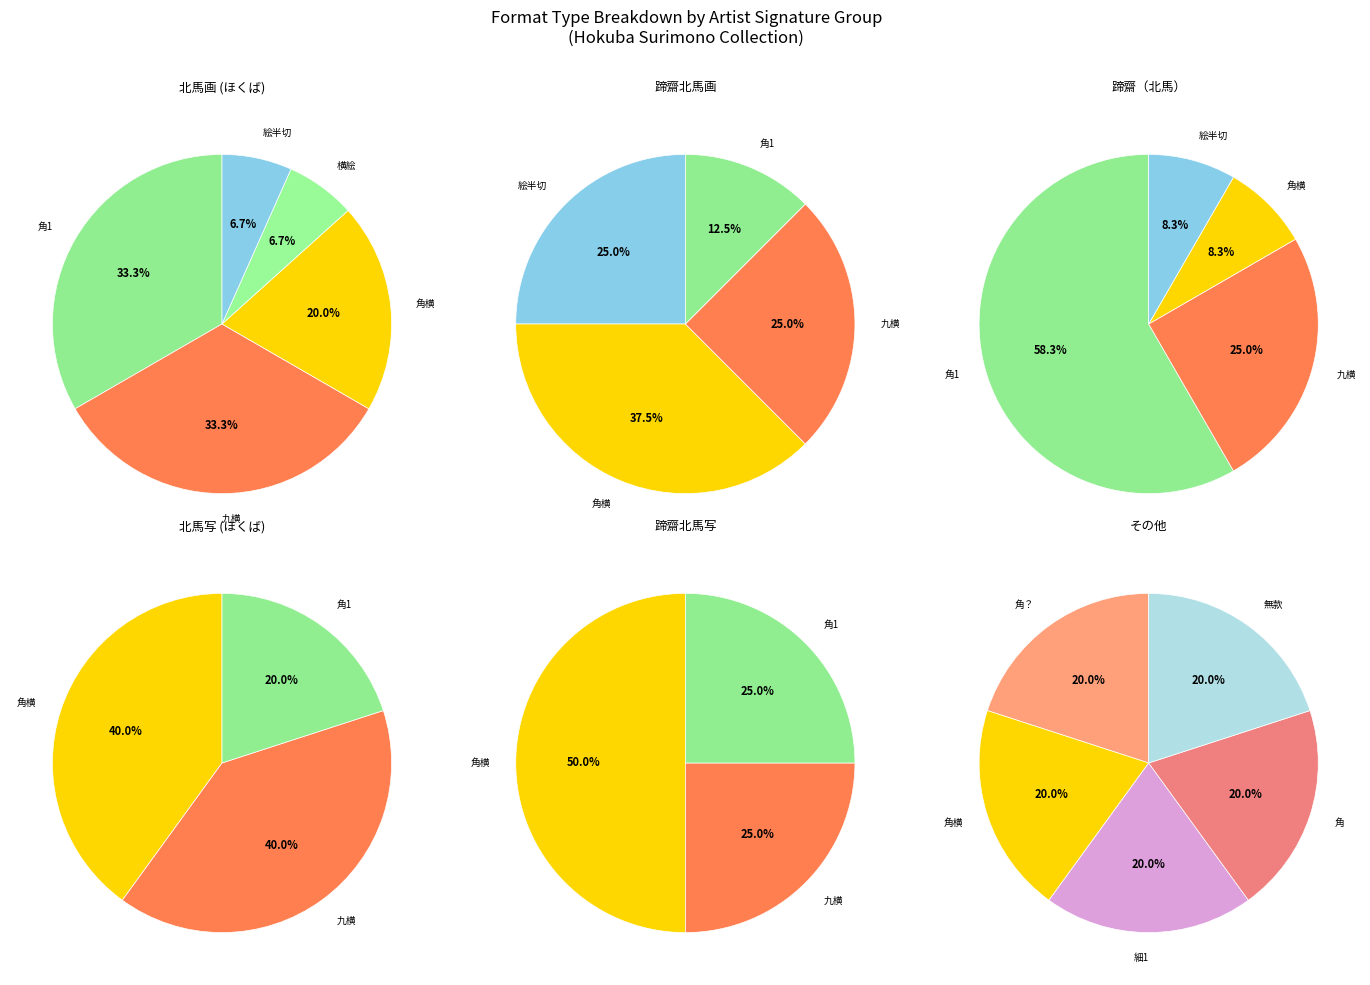

Do 細1 and 角1 together represent more than half of the pie?

No